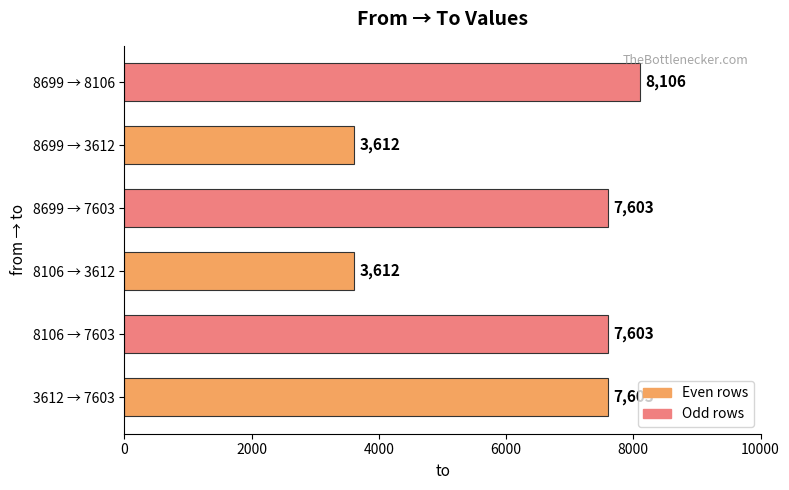

Read the value at 8699 → 8106.

8106